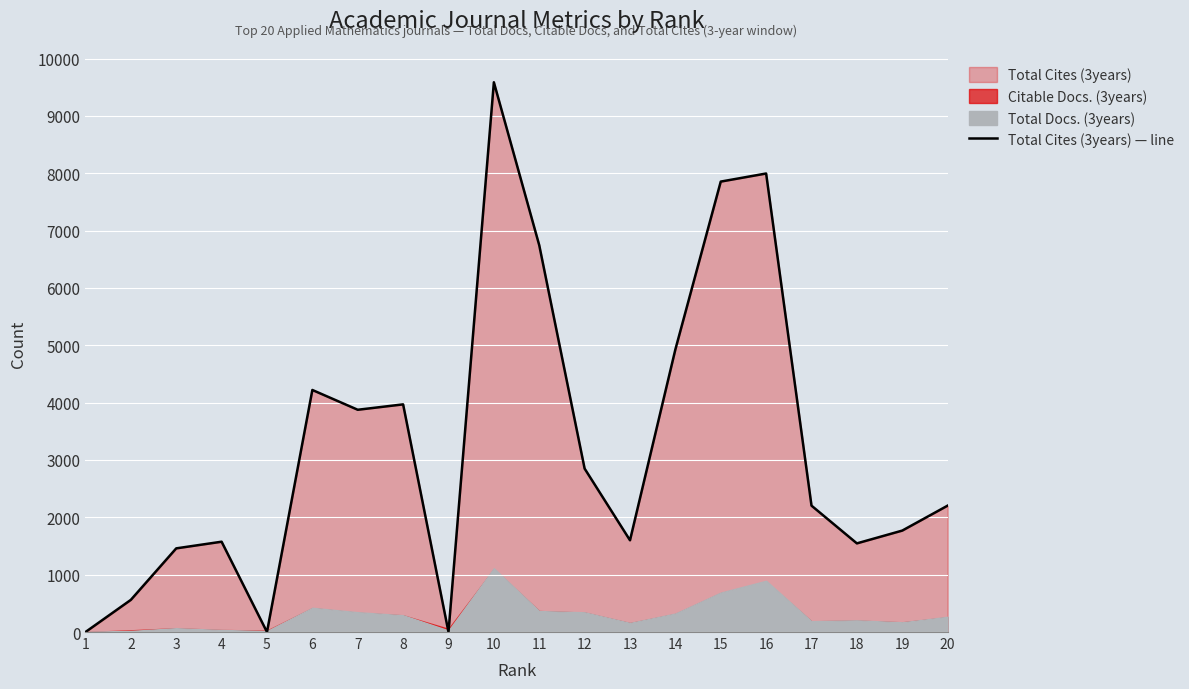

True or false: the data shows 1769 at 19.

True